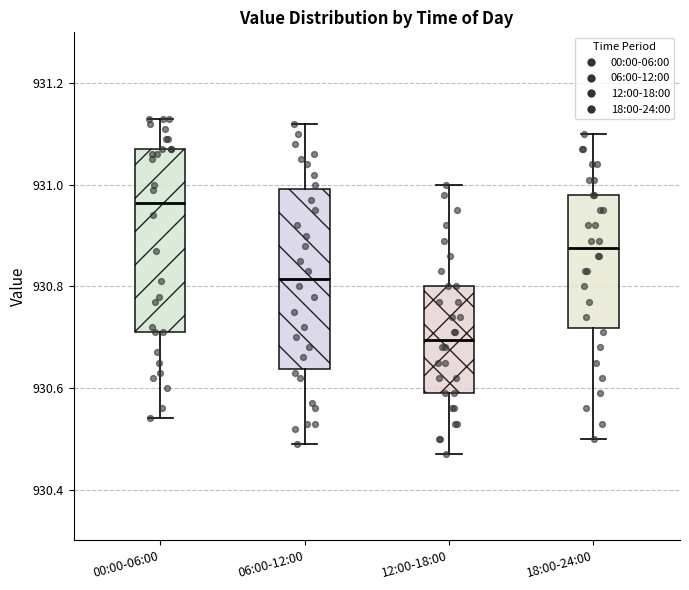

Which box has the highest median line?

00:00-06:00